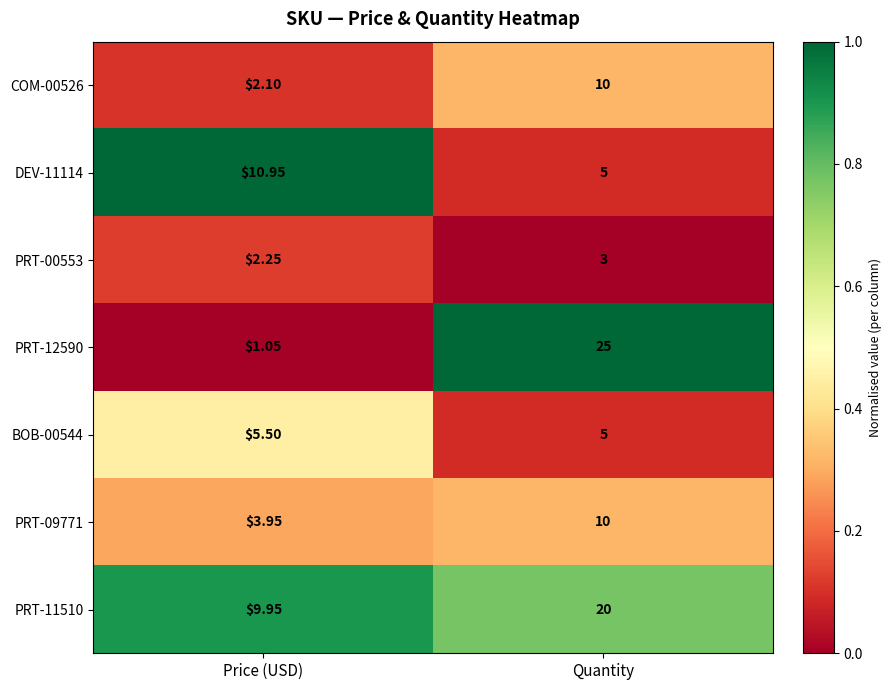

Rank the categories by COM-00526 value from lowest to highest.

Price (USD), Quantity